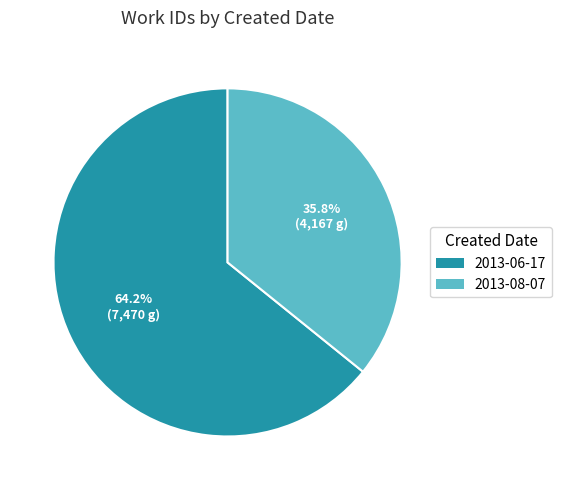

Which has a higher value, 2013-06-17 or 2013-08-07?

2013-06-17